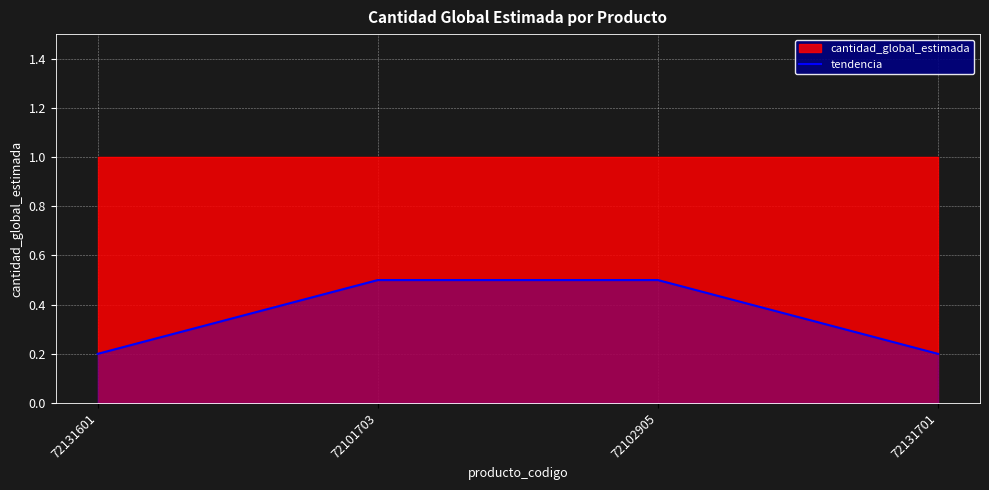

How many categories are shown in the chart?

4